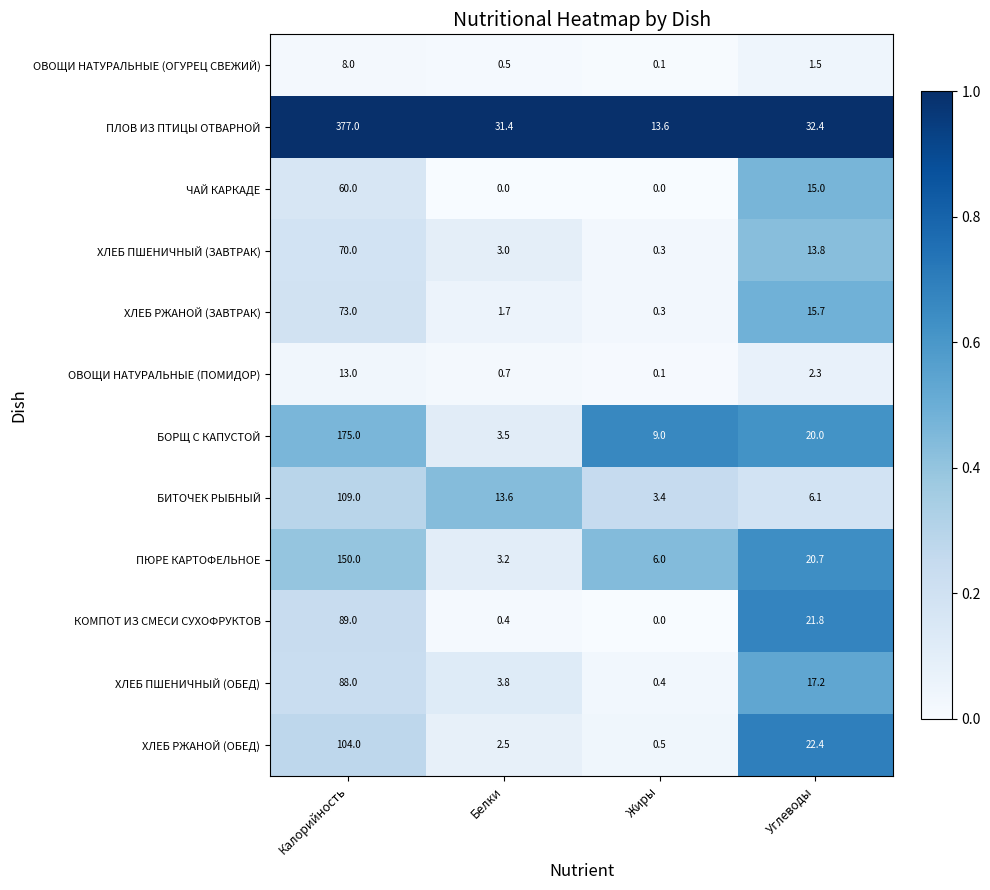

At which category is the sum across all series the highest?

Калорийность